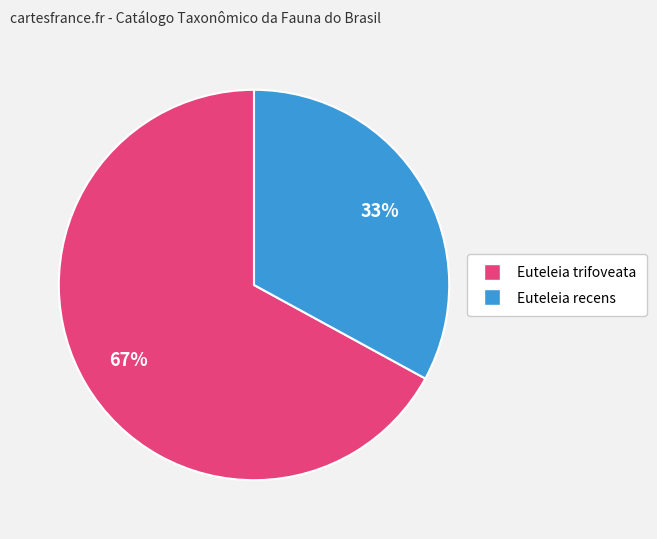

Approximately how many times larger is the value at Euteleia trifoveata compared to Euteleia recens?

2.0